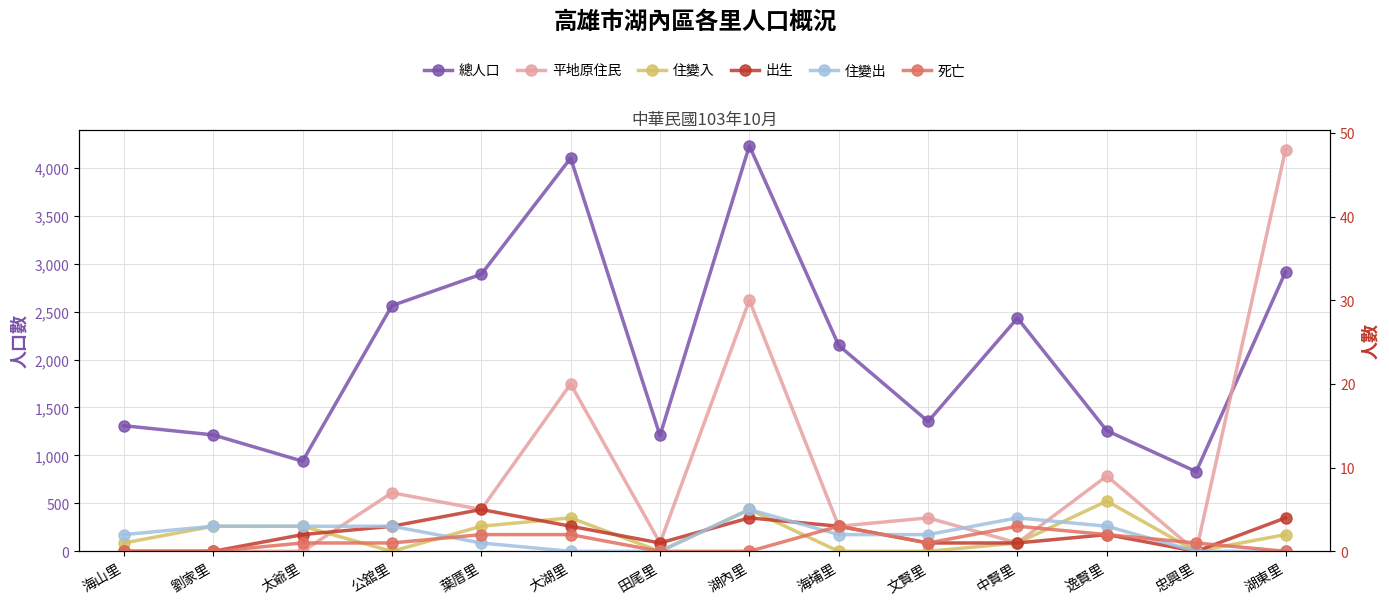

Which series has the widest spread of values?

總人口